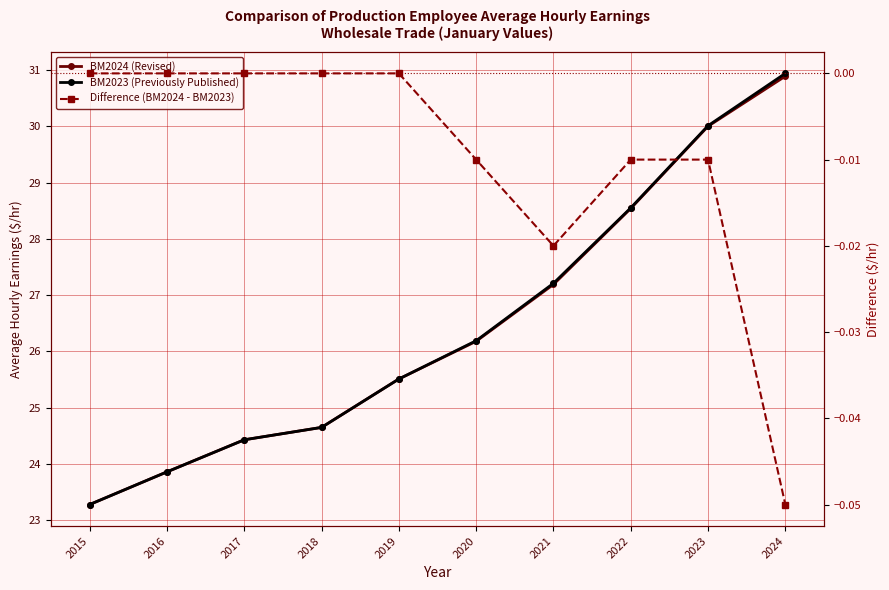

Which category has the highest value in the Difference (BM2024 - BM2023) series?

2015